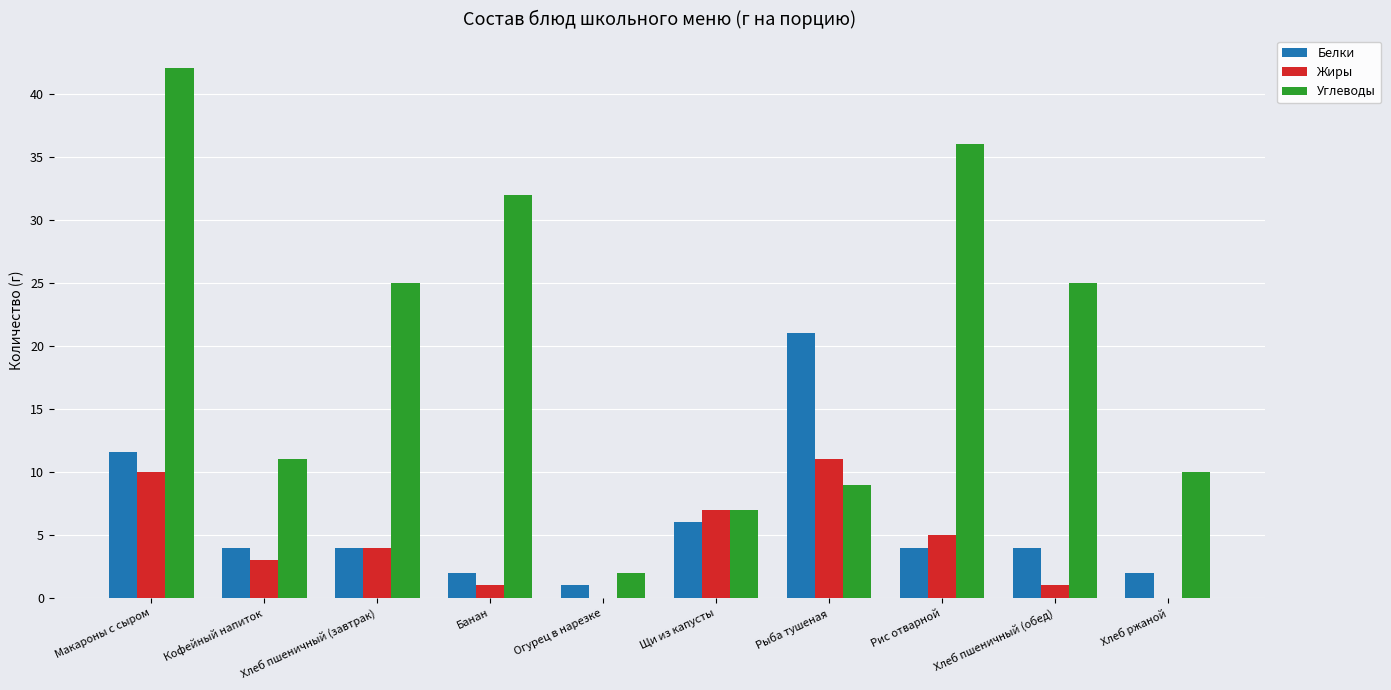

What is the sum of all Белки values?

59.6